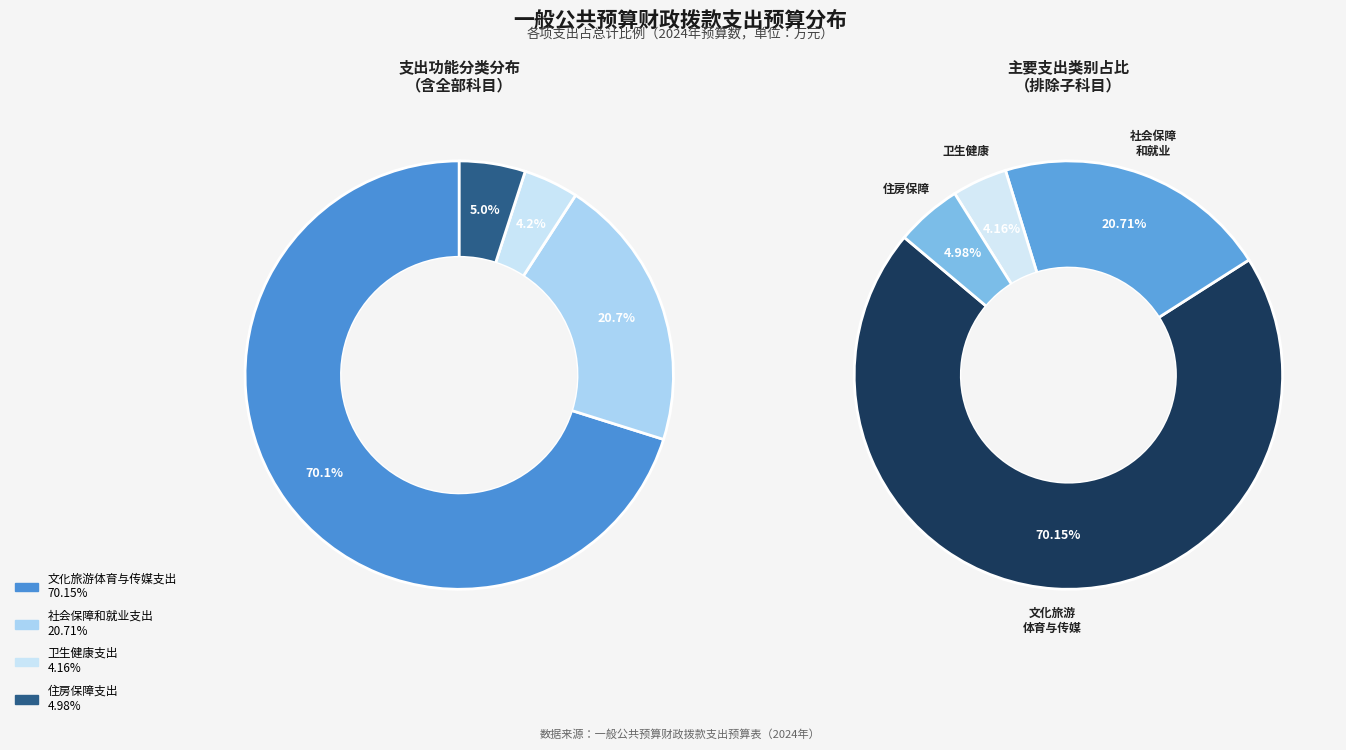

What is the ratio of the value at 社会保障和就业支出 to the value at 卫生健康支出?

5.0